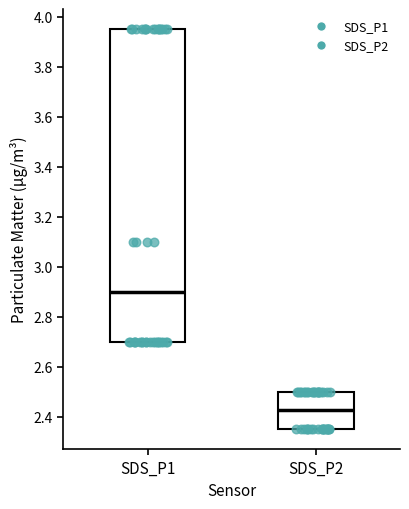

Which box has the lowest median line?

SDS_P2